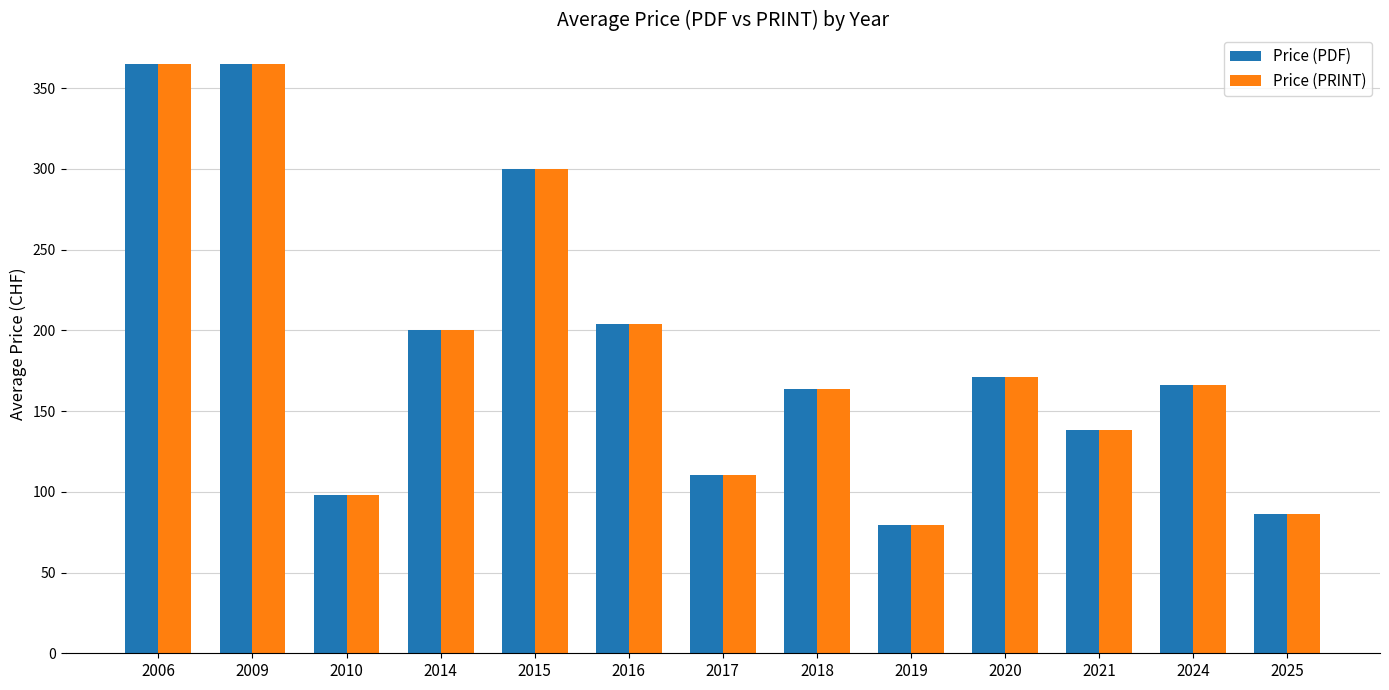

Where does the Price (PRINT) series first go above 166?

2006